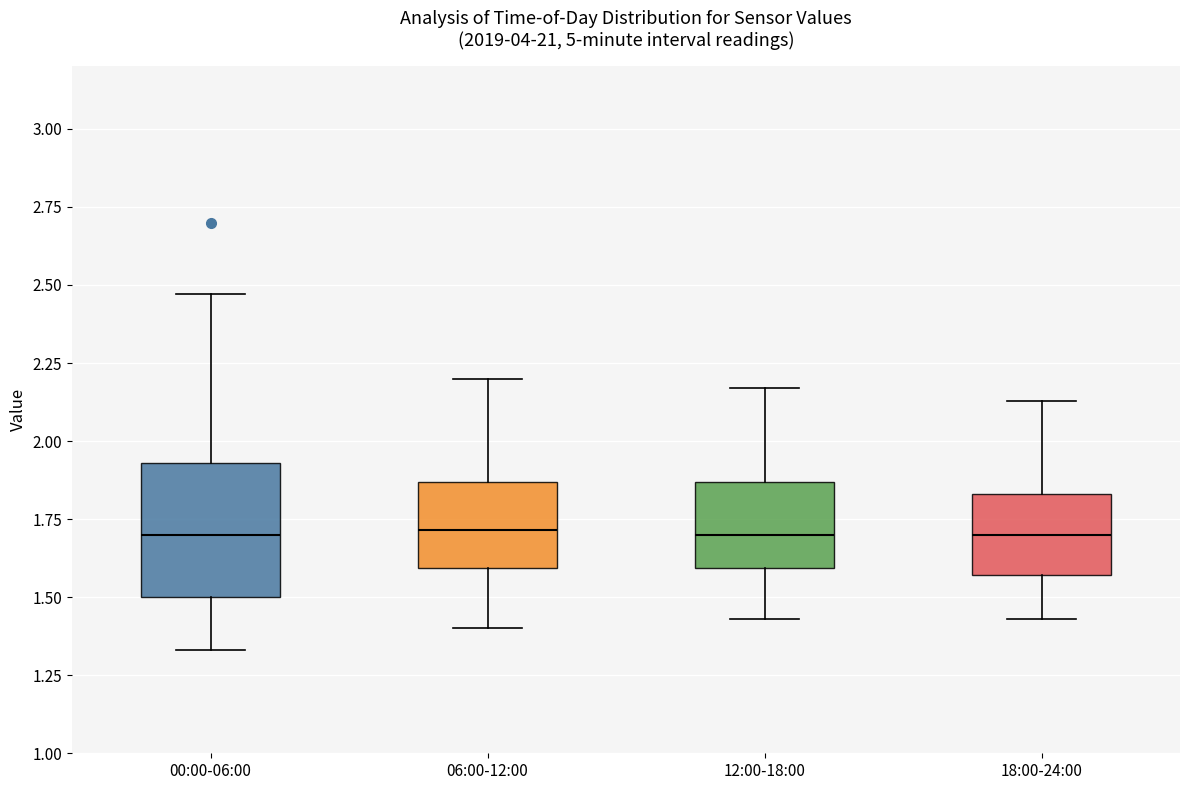

Reading left to right, transcribe this box plot: for each box, give where its median line is, the range the box spans, and where its two whiskers end, as read against the y-axis. The values are not printed on the chart, so give them approximately, as read against the axis.

00:00-06:00: median 1.70, box 1.50 to 1.95, whiskers 1.35 to 2.45
06:00-12:00: median 1.70, box 1.60 to 1.85, whiskers 1.40 to 2.20
12:00-18:00: median 1.70, box 1.60 to 1.85, whiskers 1.45 to 2.15
18:00-24:00: median 1.70, box 1.55 to 1.85, whiskers 1.45 to 2.15